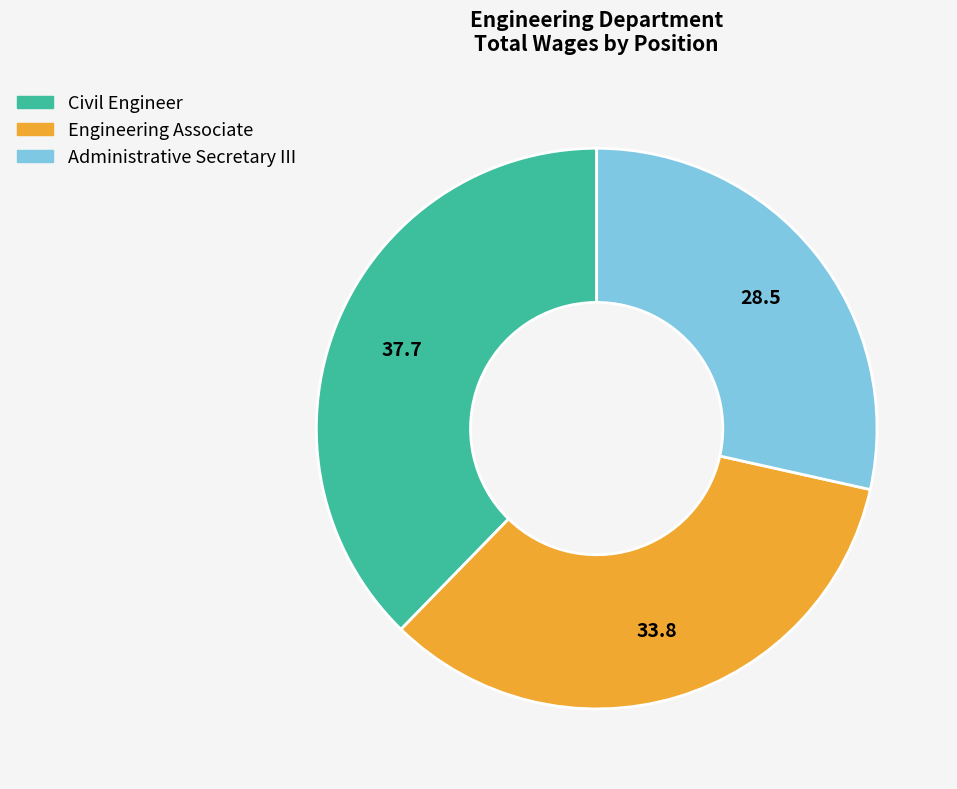

Approximately how many times larger is the value at Civil Engineer compared to Engineering Associate?

1.1